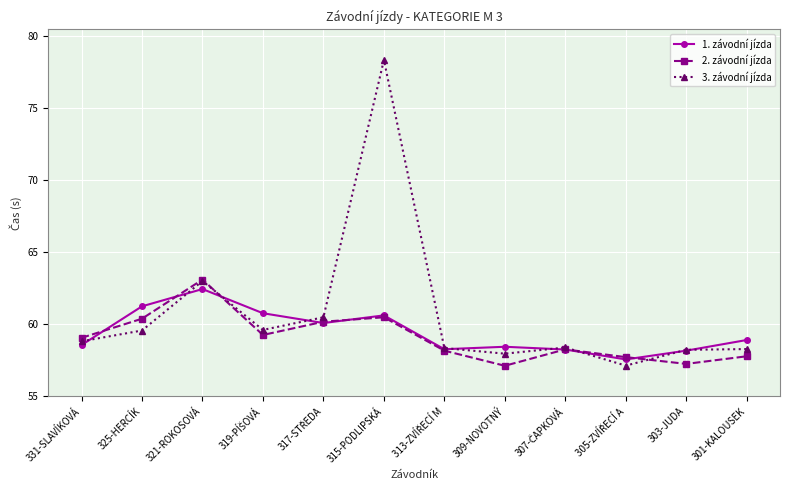

What is the sum of all 2. závodní jízda values?

708.7